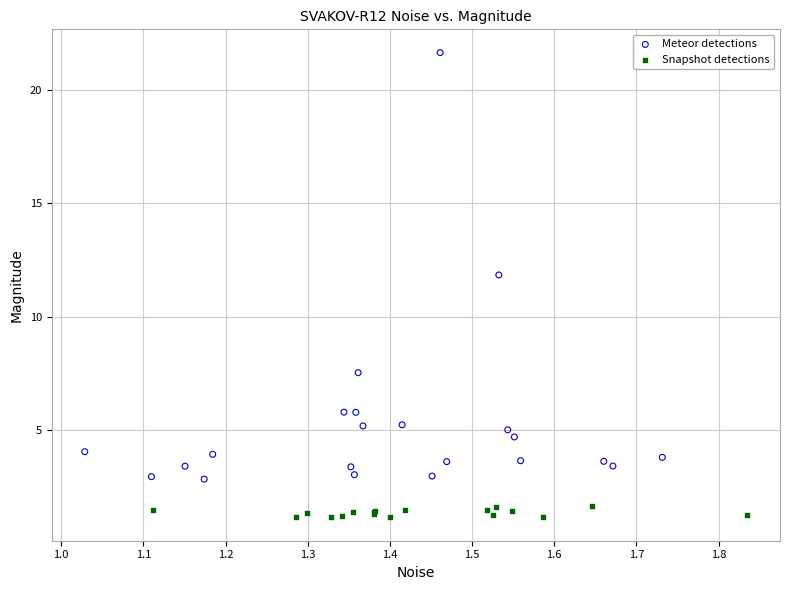

Which series contains the lowest Y value?

Snapshot detections